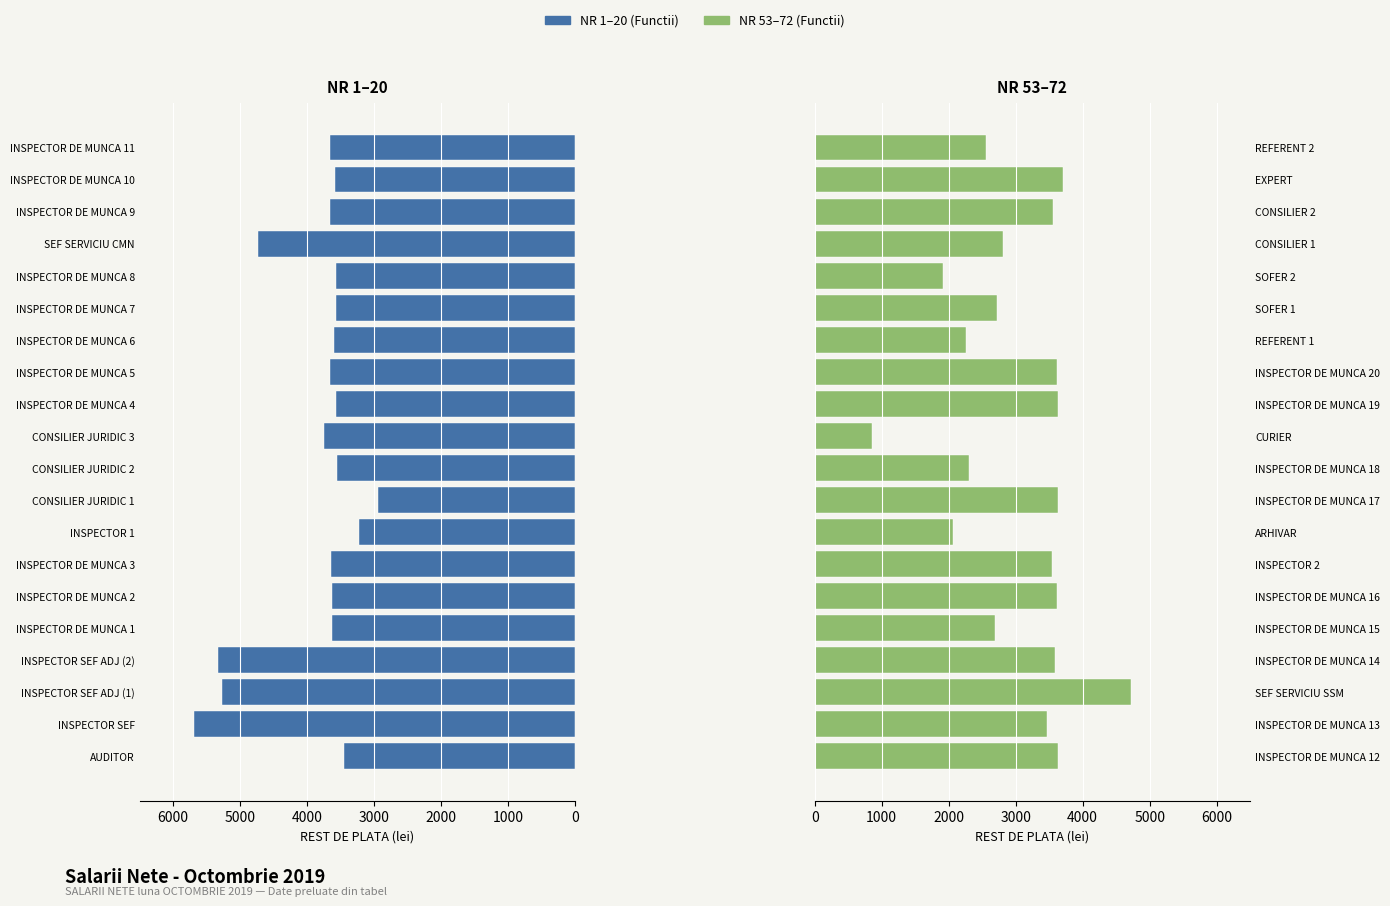

Which series has the widest spread of values?

NR 53–72 (Functii)